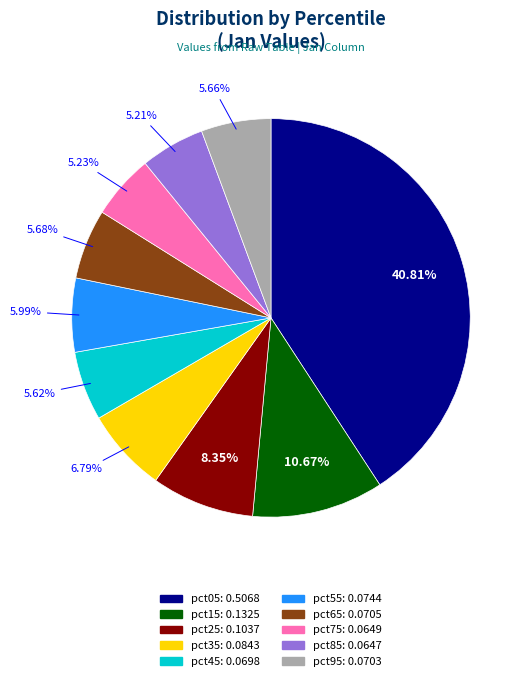

Count the number of slices in the pie.

10